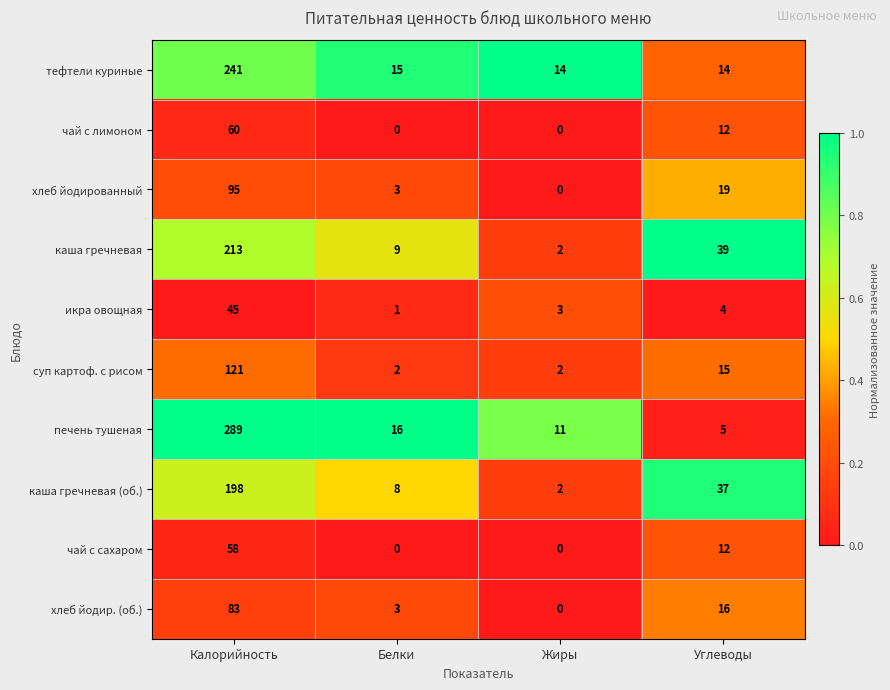

Is the value of чай с сахаром at Белки greater than the value of тефтели куриные at Калорийность?

No